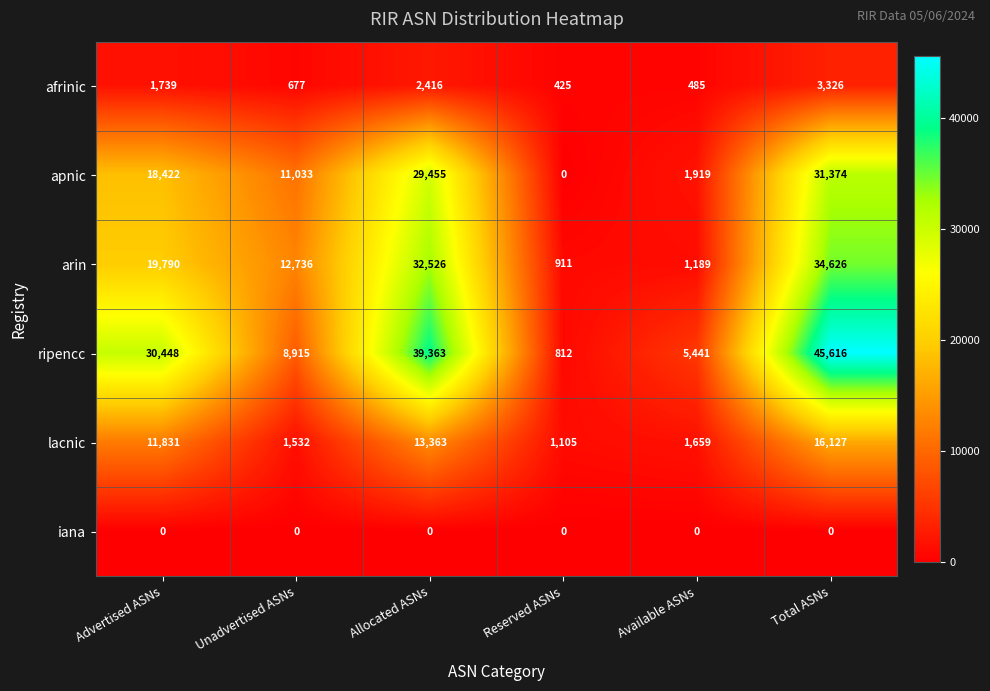

Which series changed the most between Advertised ASNs and Available ASNs?

ripencc